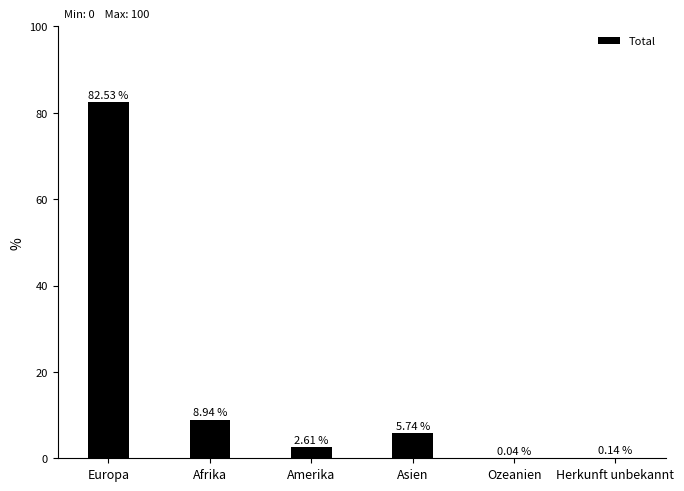

What is the greatest value displayed?

82.5